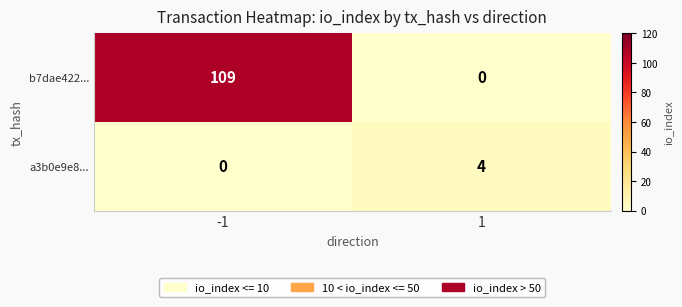

Which series has the widest spread of values?

b7dae422...